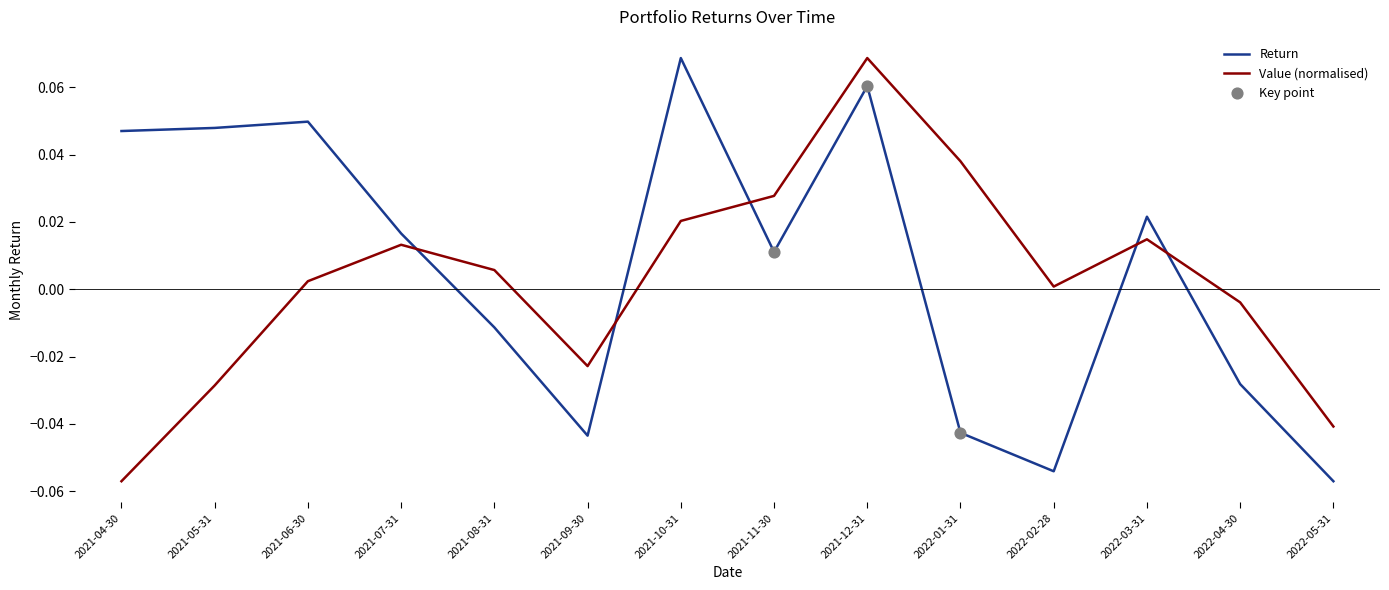

Which series has the largest total across all categories?

Return